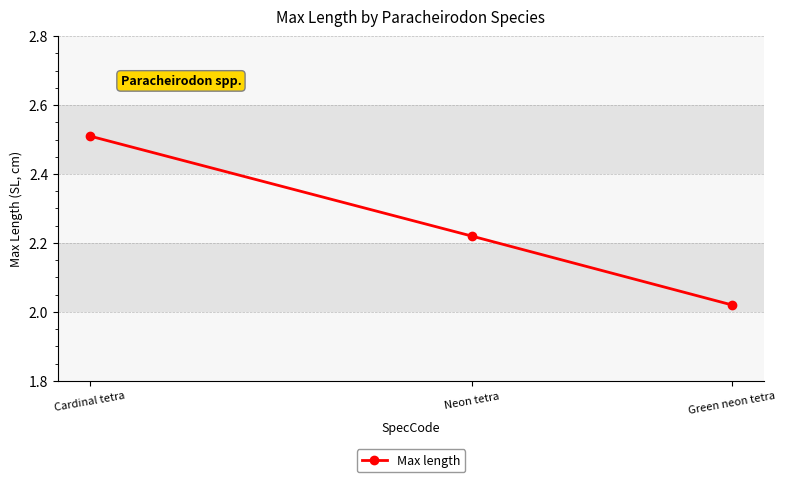

What is the value of the 1st point from the left?

2.5